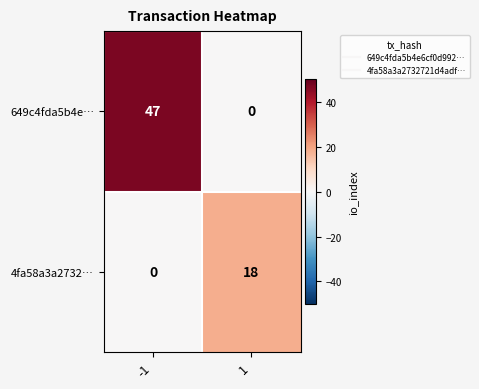

At -1, list the series in order from largest to smallest.

649c4fda5b4e…, 4fa58a3a2732…